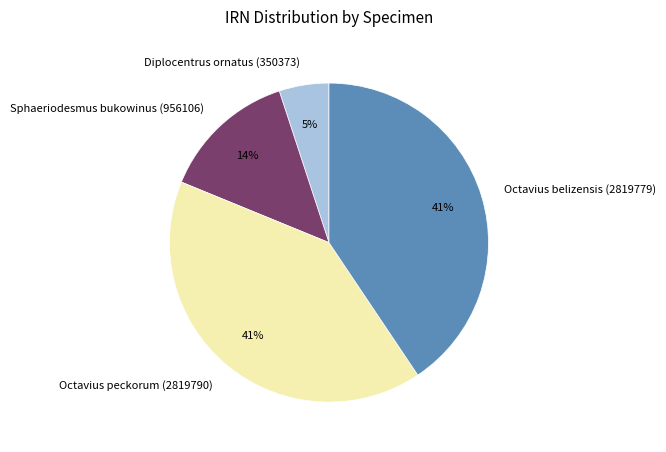

Combined, do Octavius belizensis (2819779) and Sphaeriodesmus bukowinus (956106) account for over 50%?

Yes